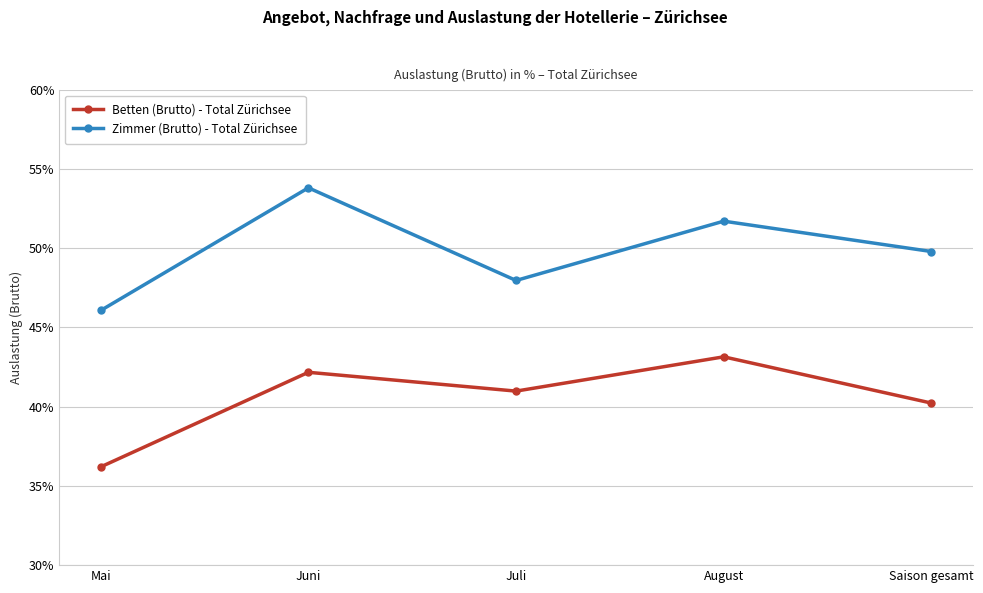

What is the label of the 4th point from the right?

Juni